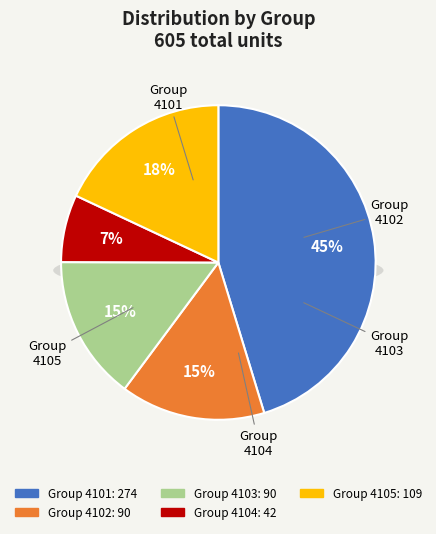

To the nearest percent, what is the difference between the 41@ @²ê§ (Total) and 4103@k slice percentages?

43%